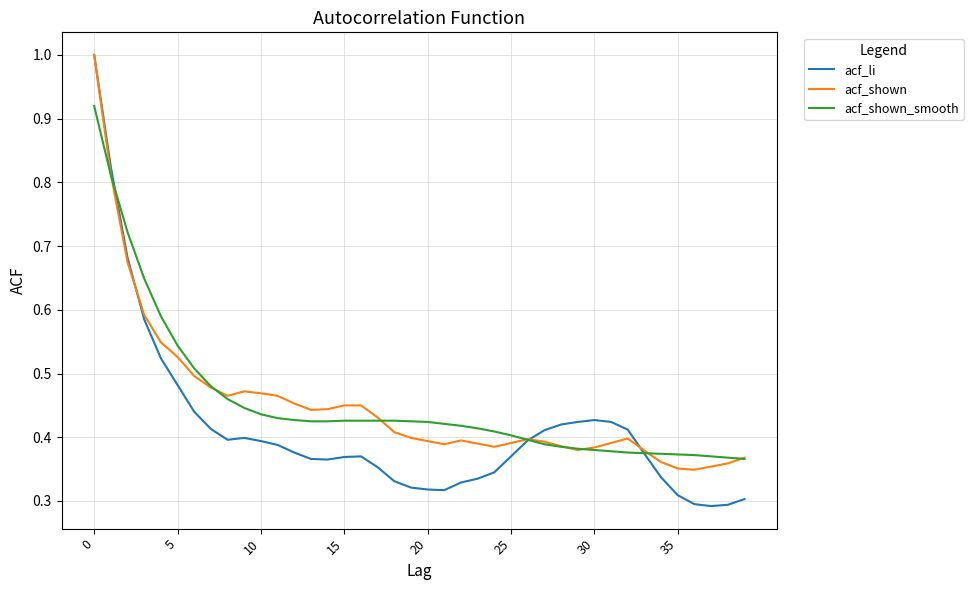

How many lines are shown in the chart?

3